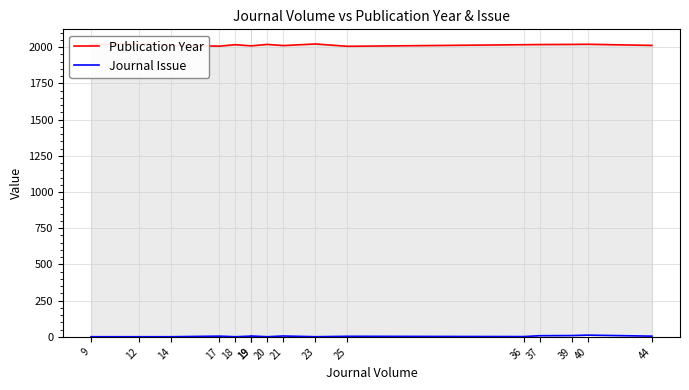

Rank the series at 21 from highest to lowest value.

Publication Year, Journal Issue